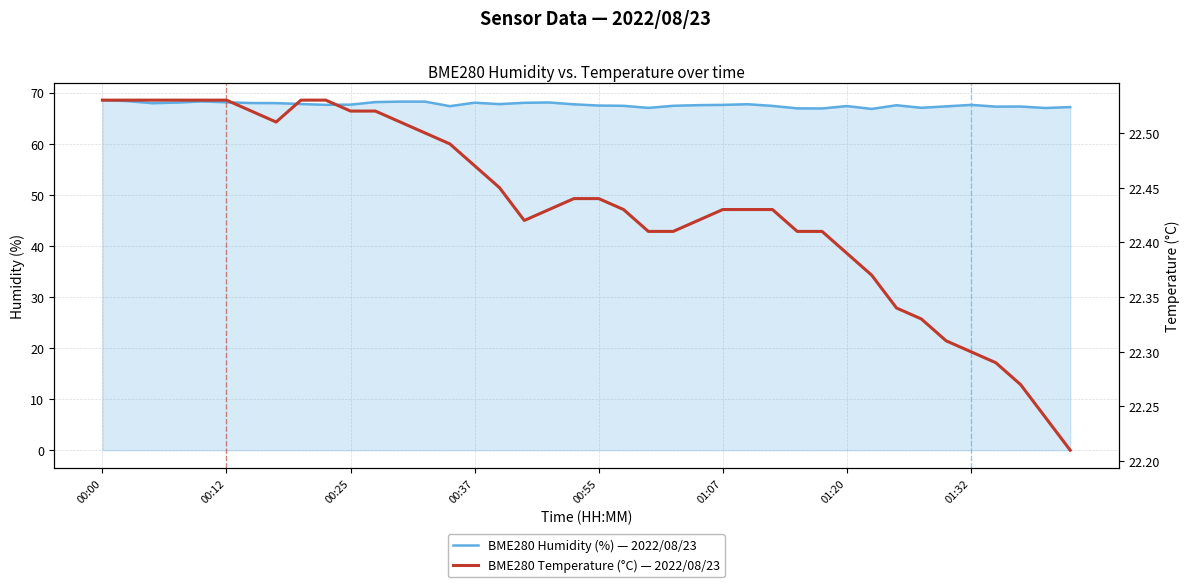

What is the total value across all series at 13?

90.7